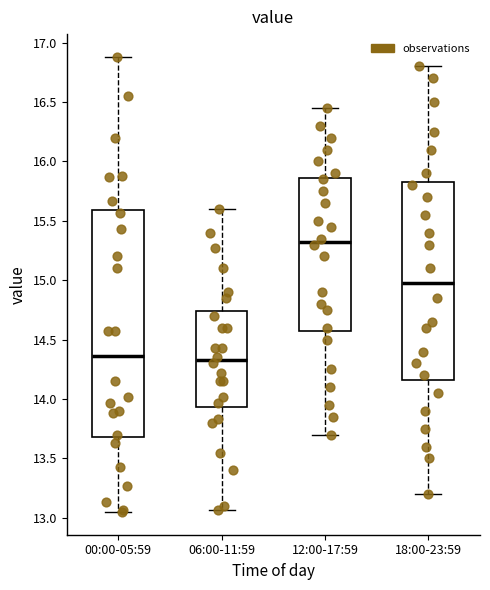

Comparing the boxes themselves (not the whiskers), which one is the tallest?

00:00-05:59